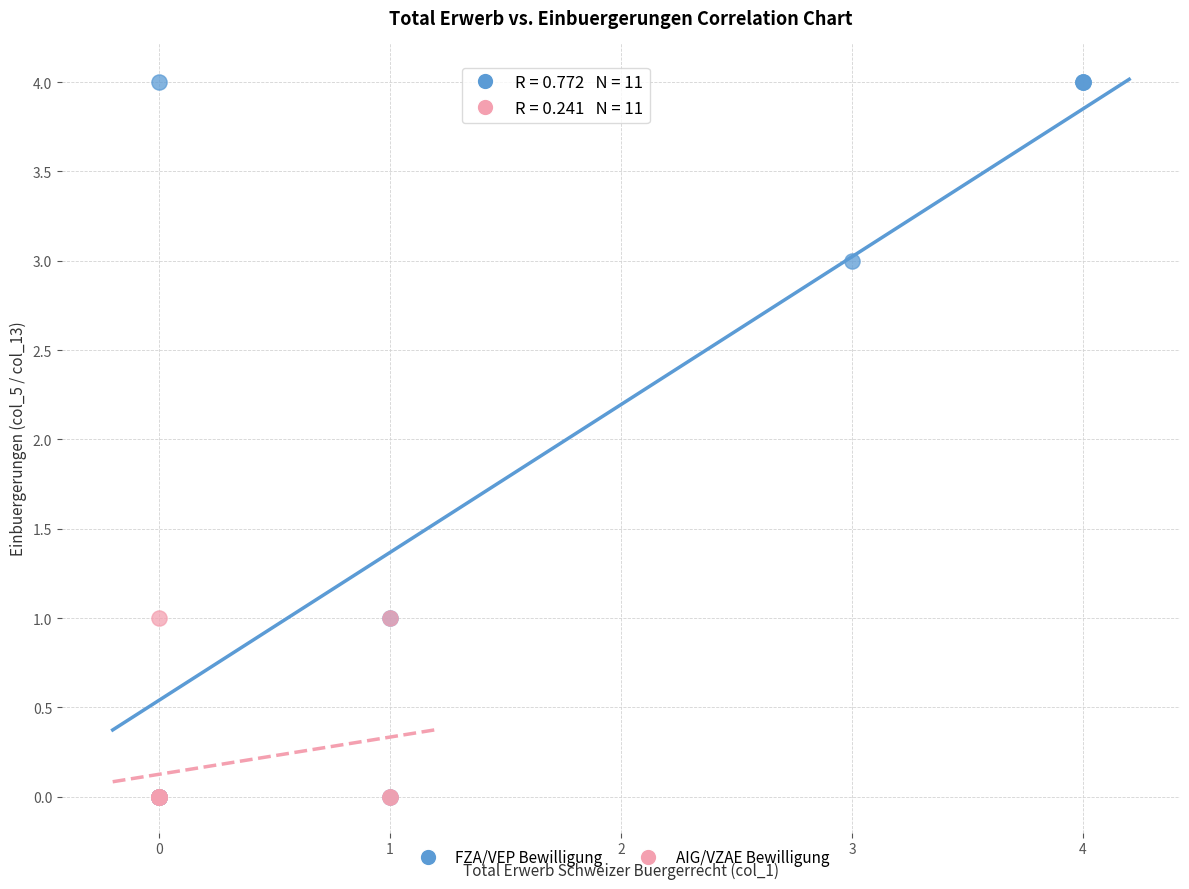

Which series reaches the maximum Y coordinate?

FZA/VEP Bewilligung